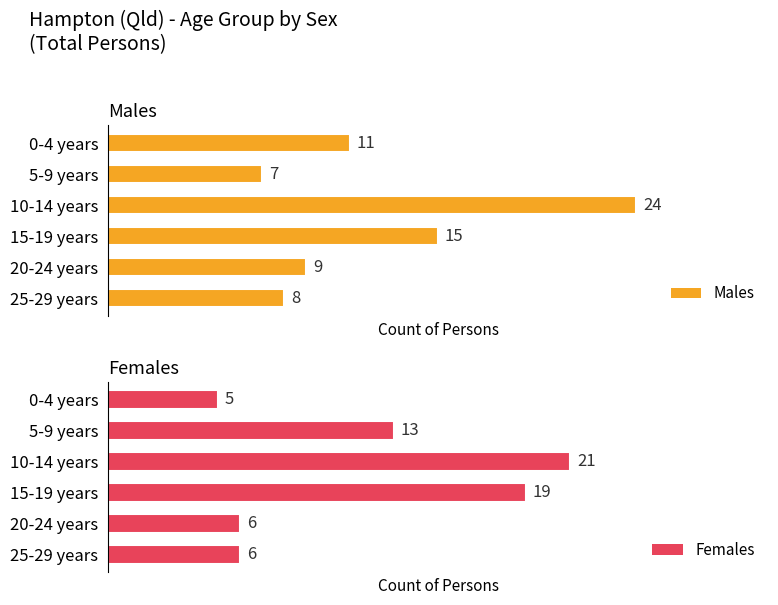

The Males series shows 41 at 2. True or false?

False